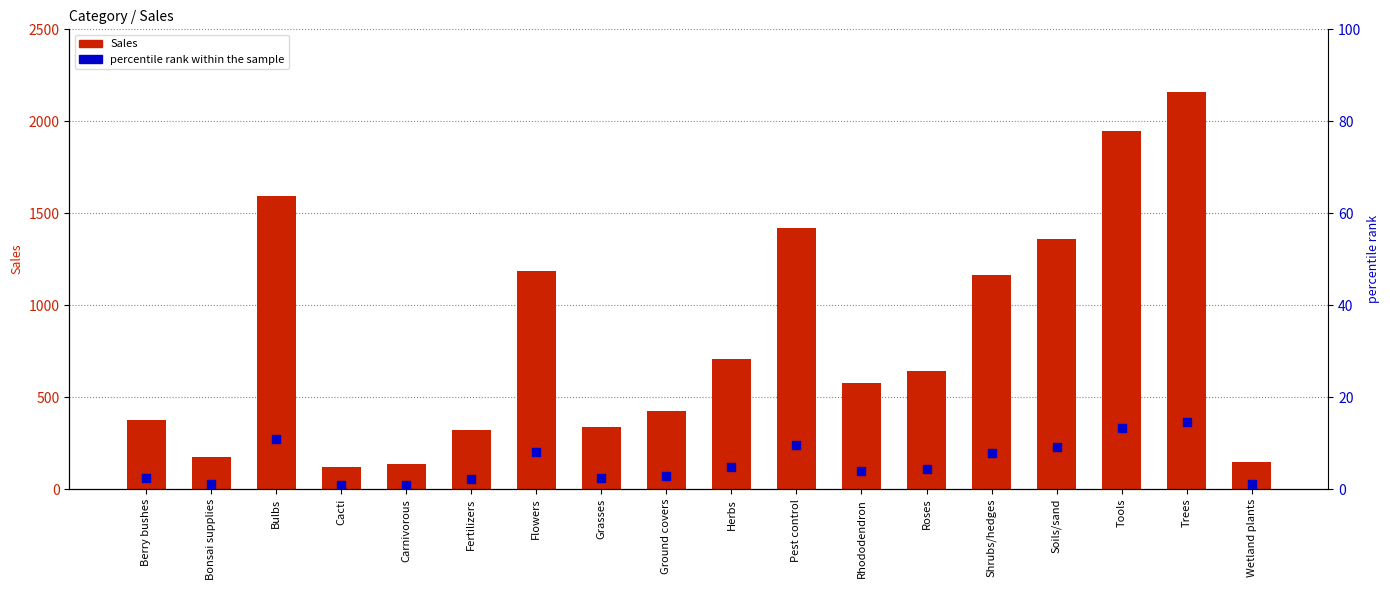

What are all the series names shown in the legend?

Sales, percentile rank within the sample